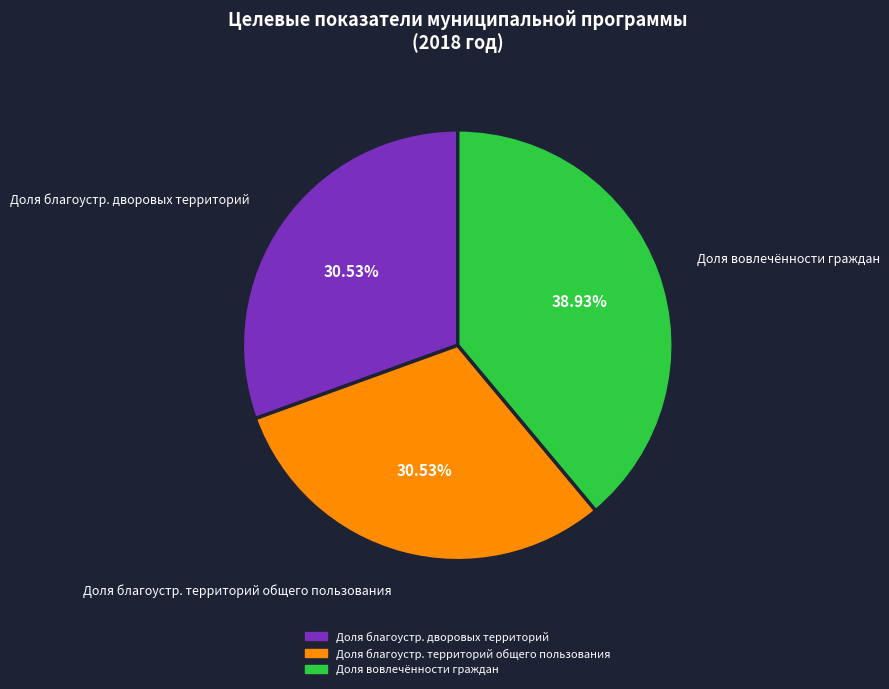

Approximately how many times larger is the value at Доля благоустр. территорий общего пользования compared to Доля вовлечённости граждан?

0.8